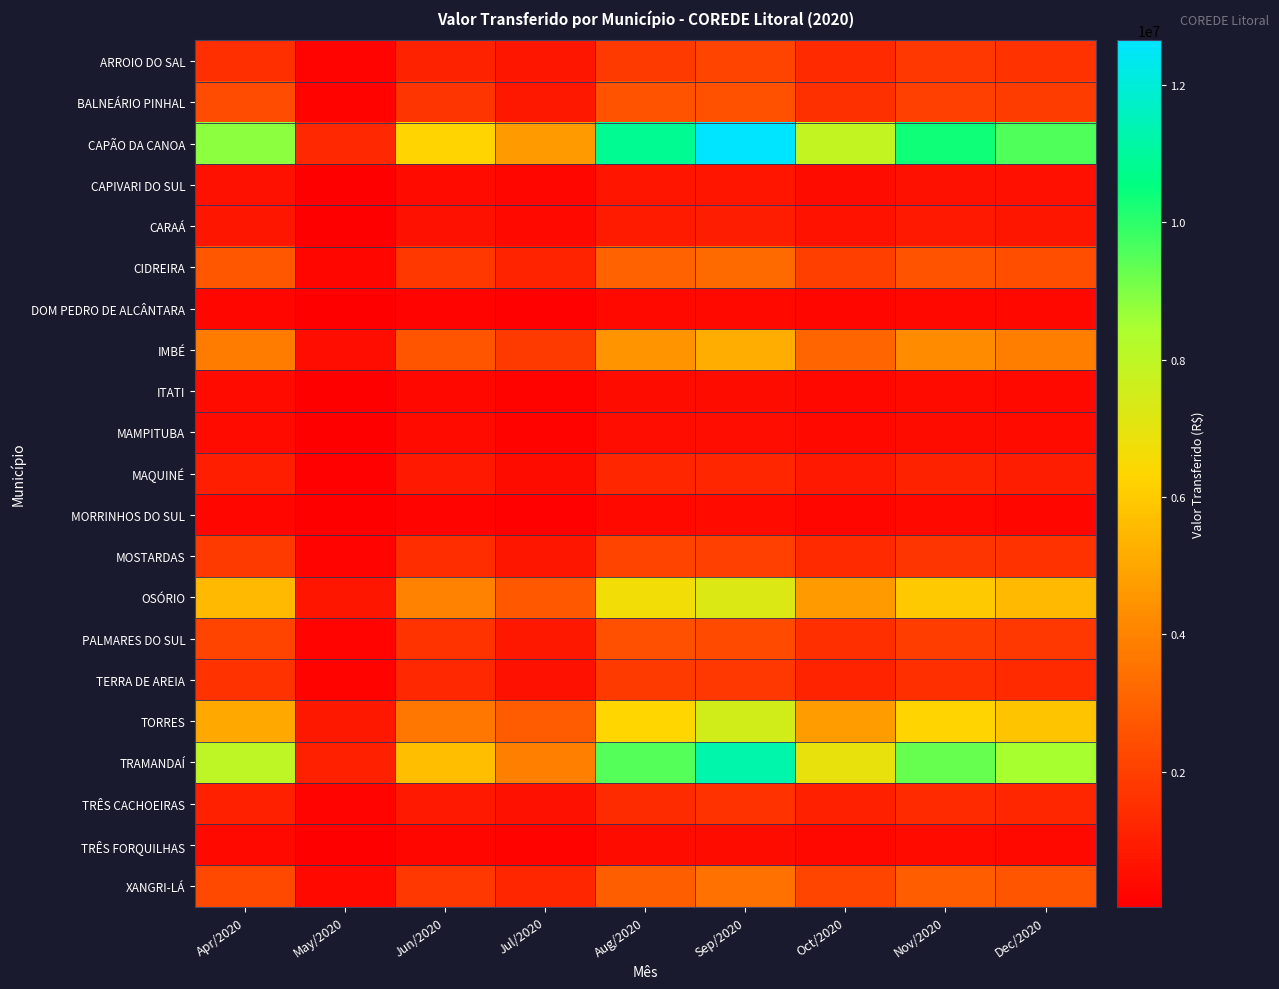

Between Jul/2020 and Sep/2020, which series saw the biggest shift?

CAPÃO DA CANOA